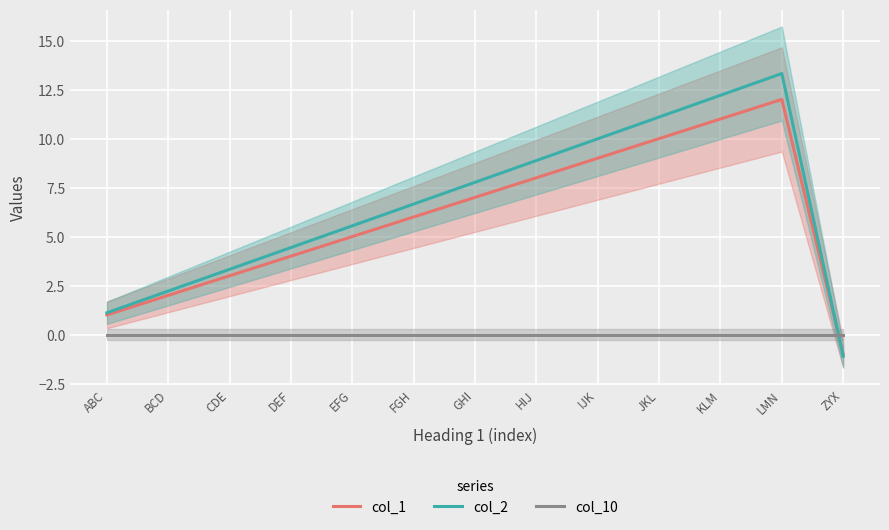

True or false: col_10 and col_1 cross at least once.

True